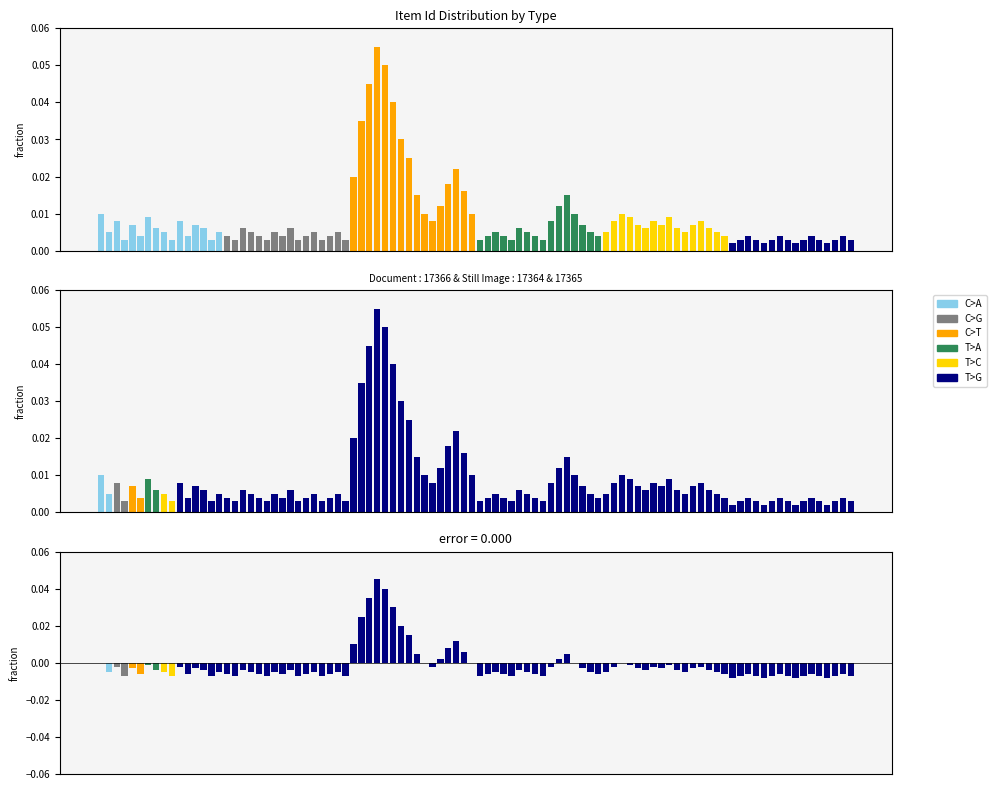

Are the bars horizontal?

No